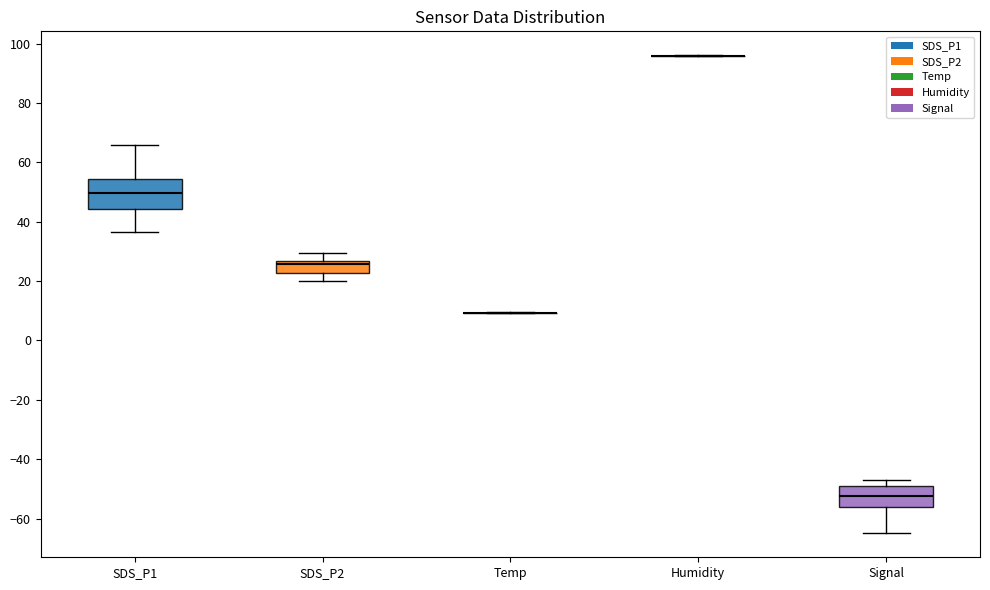

Which box is the tallest, from its lower edge to its upper edge?

SDS_P1